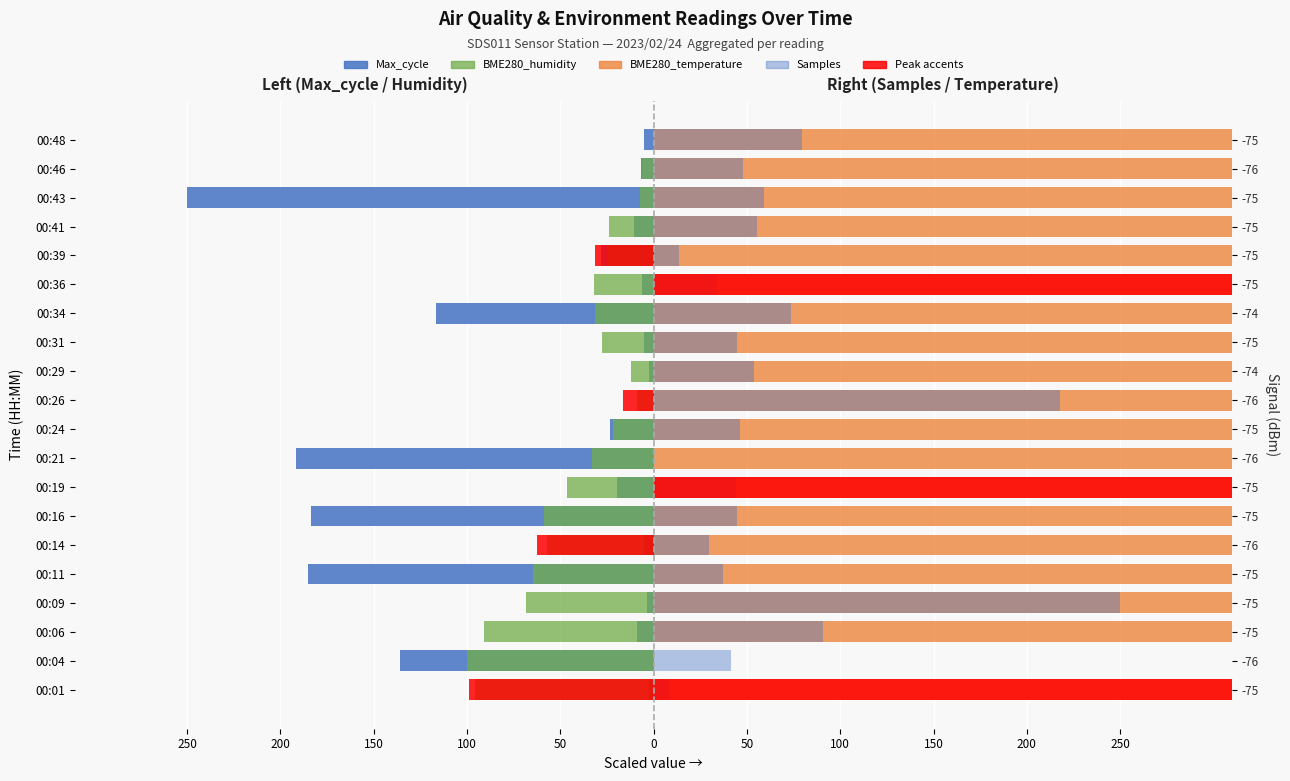

How many values in the Max_cycle series exceed -9?

9